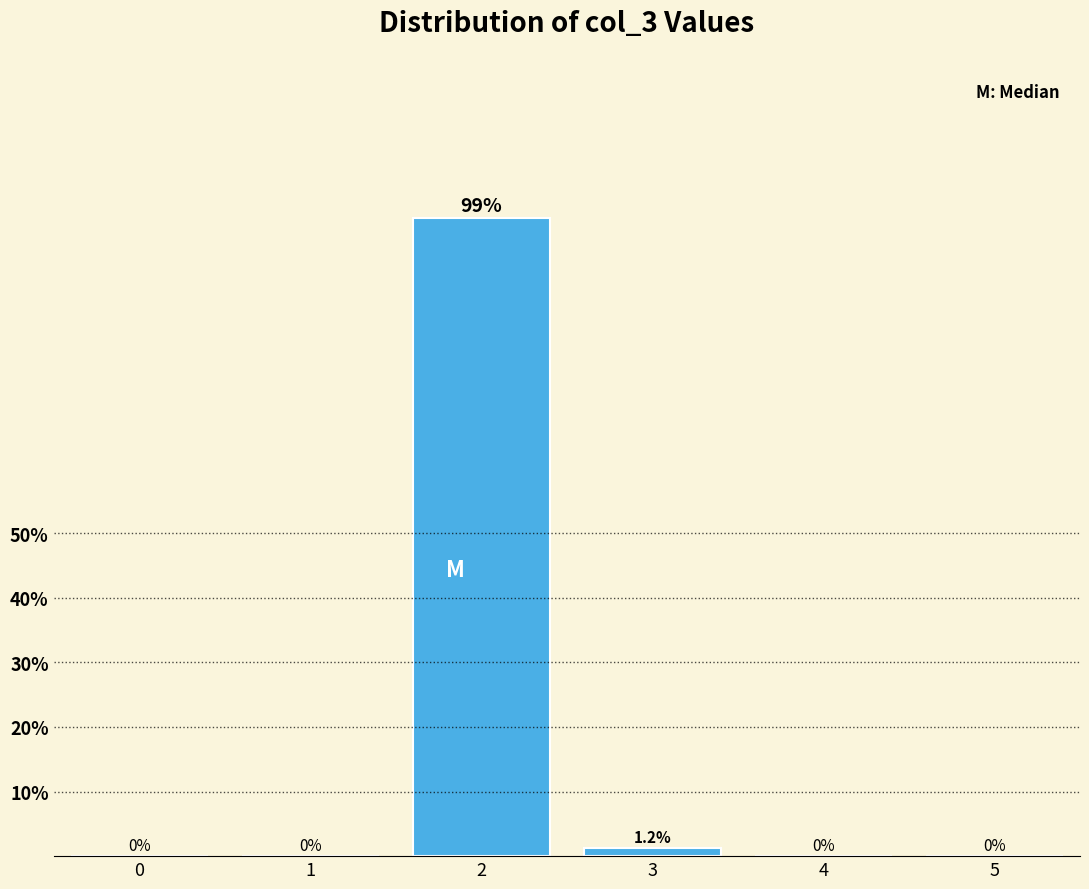

What is the sum of all values?

100.0